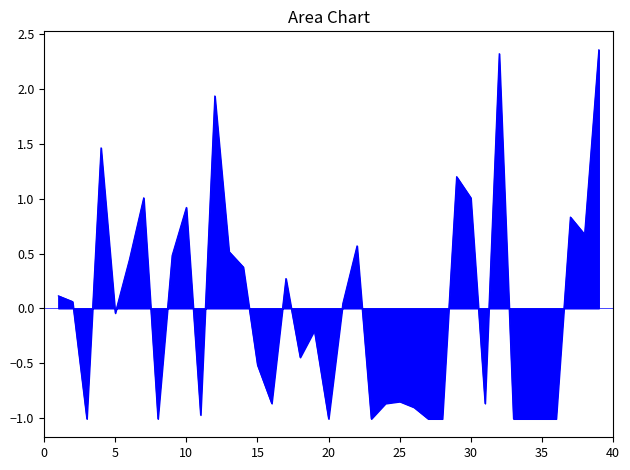

What is the difference between the maximum and minimum values?

3.4